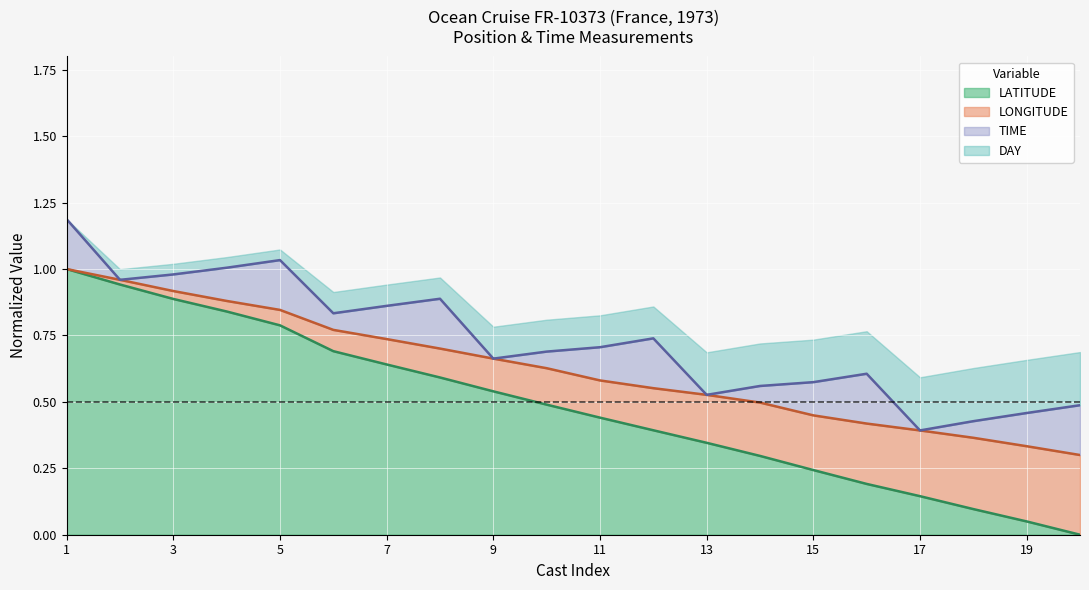

What is the difference between the second highest and second lowest values in the LONGITUDE series?

0.6